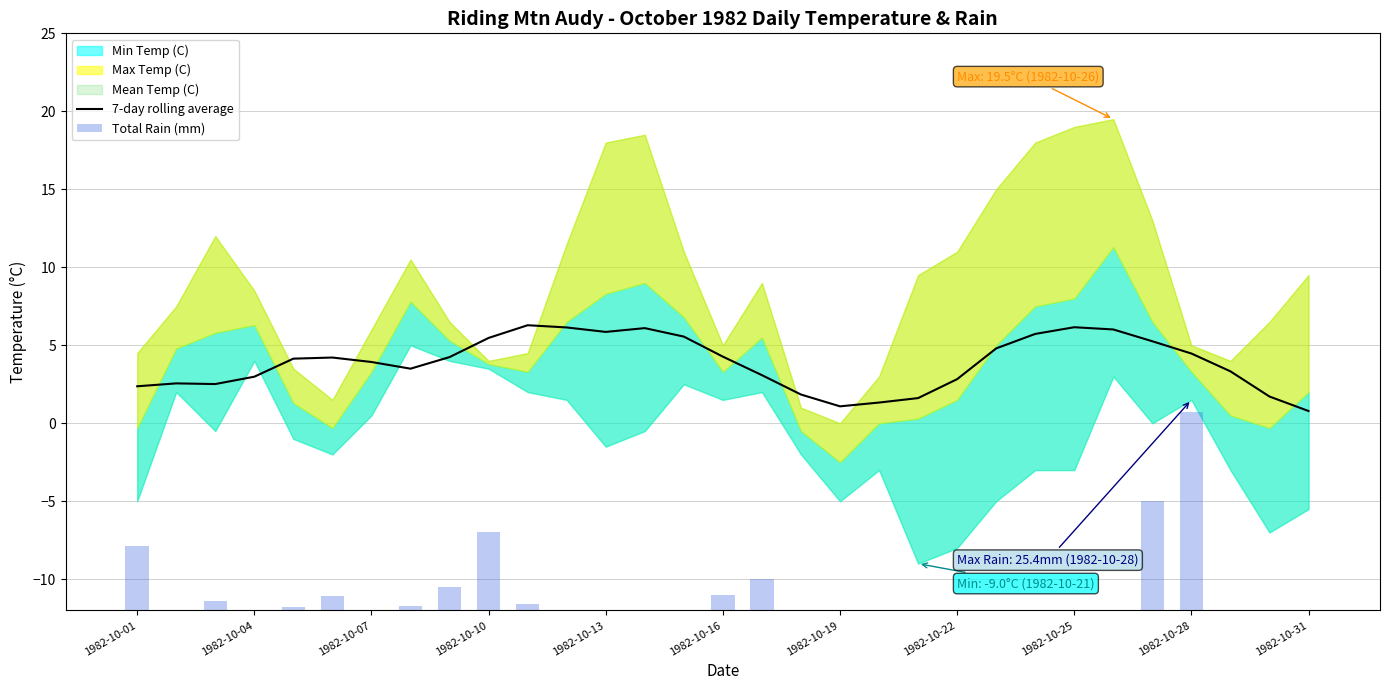

True or false: 7-day rolling average has a value of 4.5 at 1982-10-28.

True